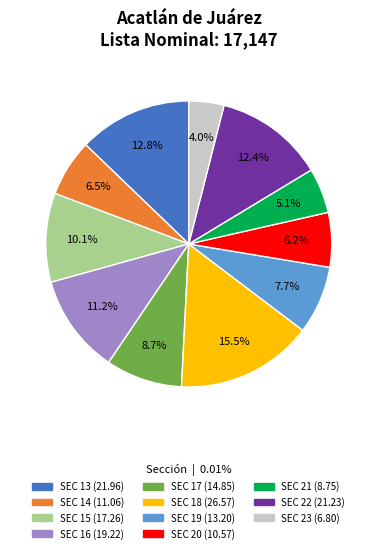

True or false: SEC 16 accounts for 11% of the total.

True